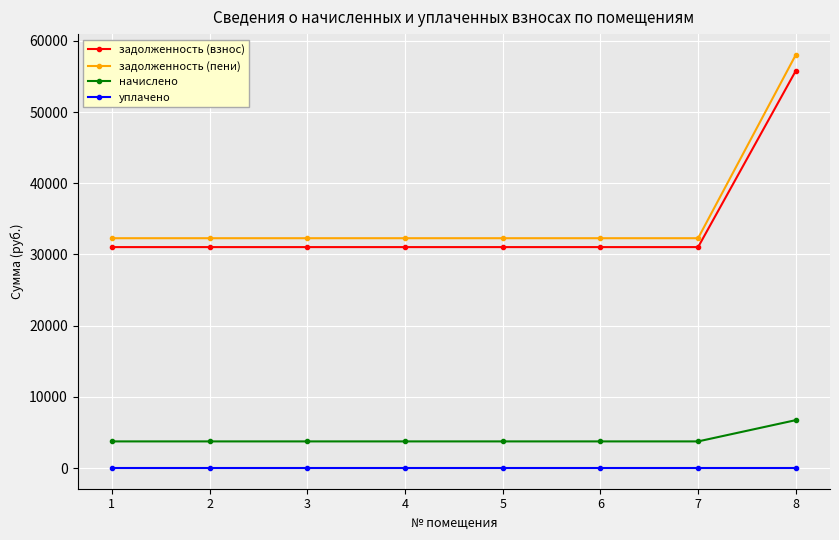

List the series in order of their peak value, lowest first.

уплачено, начислено, задолженность (взнос), задолженность (пени)